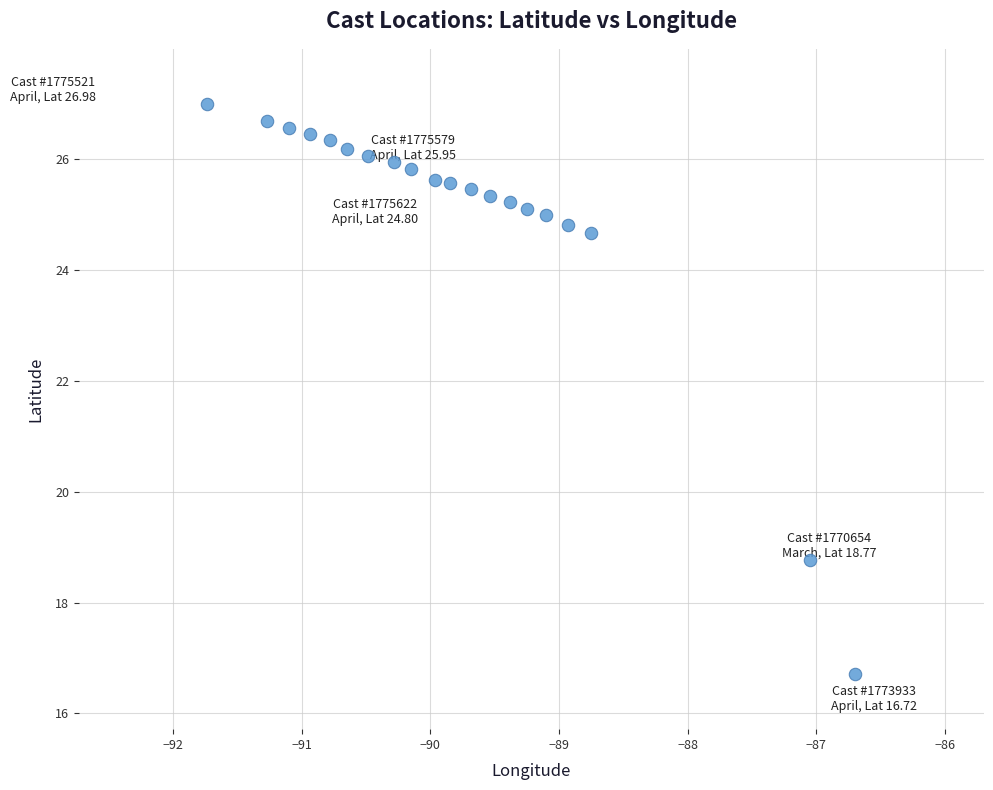

What is the range of X values (max minus min)?

5.0